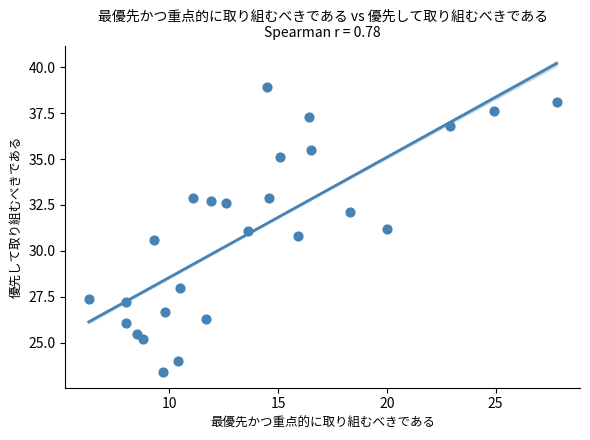

What is the range of X values (max minus min)?

21.5